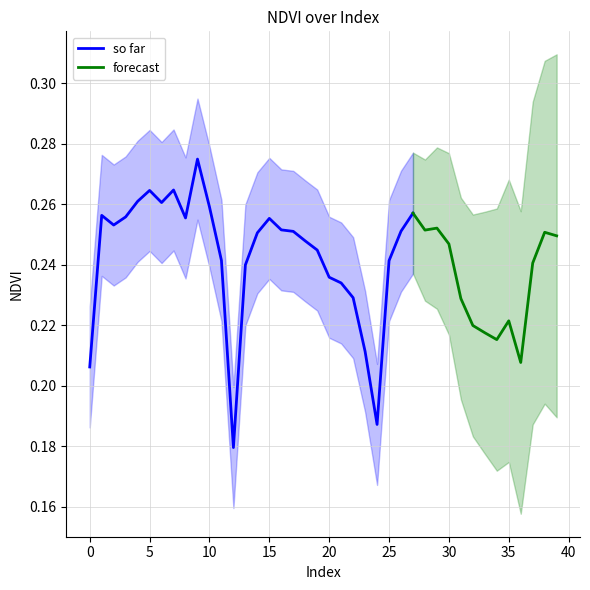

At how many categories does at least one series exceed 0?

40